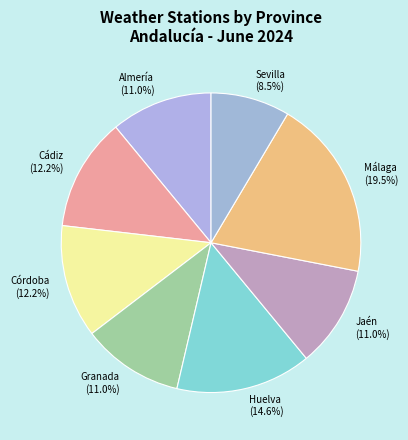

Which slice is the largest?

Málaga